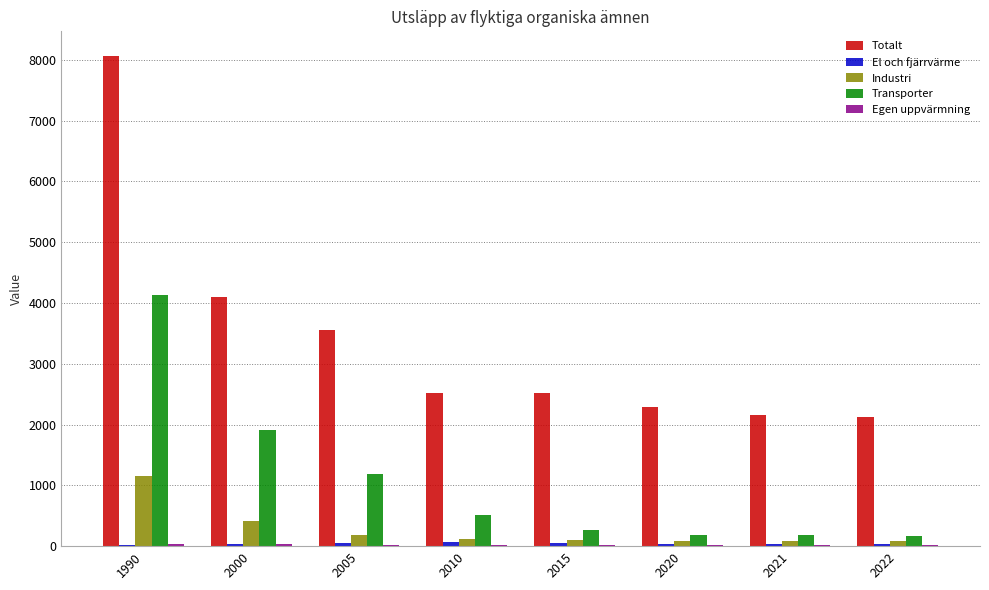

What is the sum of all Transporter values?

8547.2